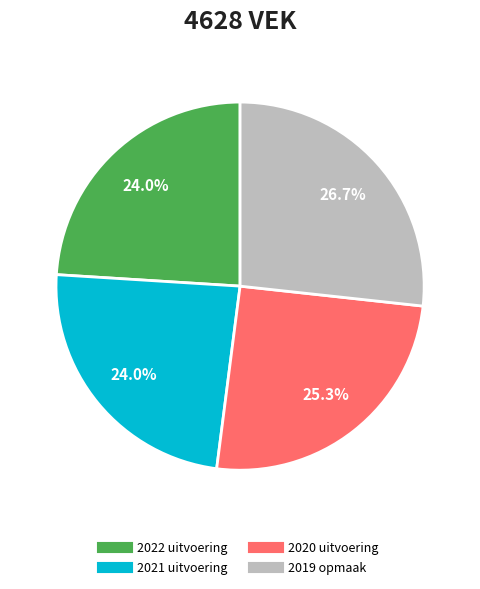

What percentage do 2020 uitvoering and 2021 uitvoering together represent?

49.3%